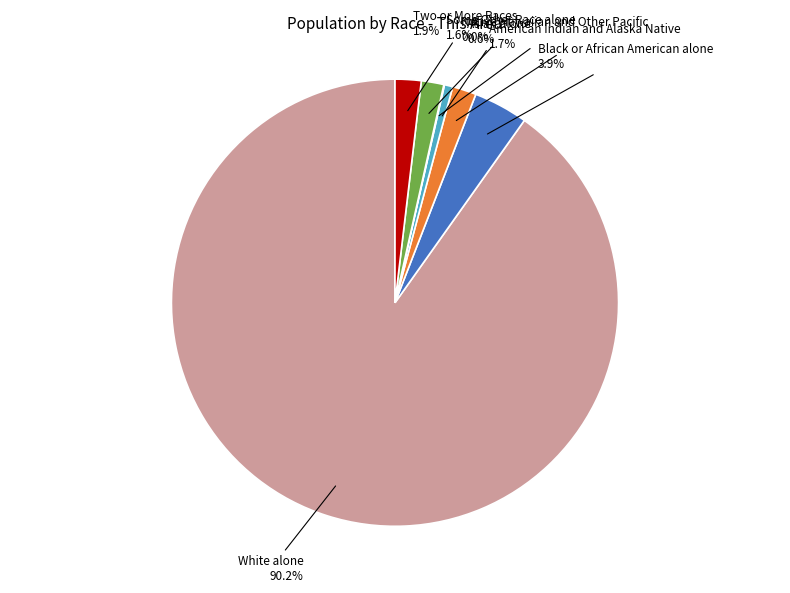

Is there a majority slice in this chart?

Yes